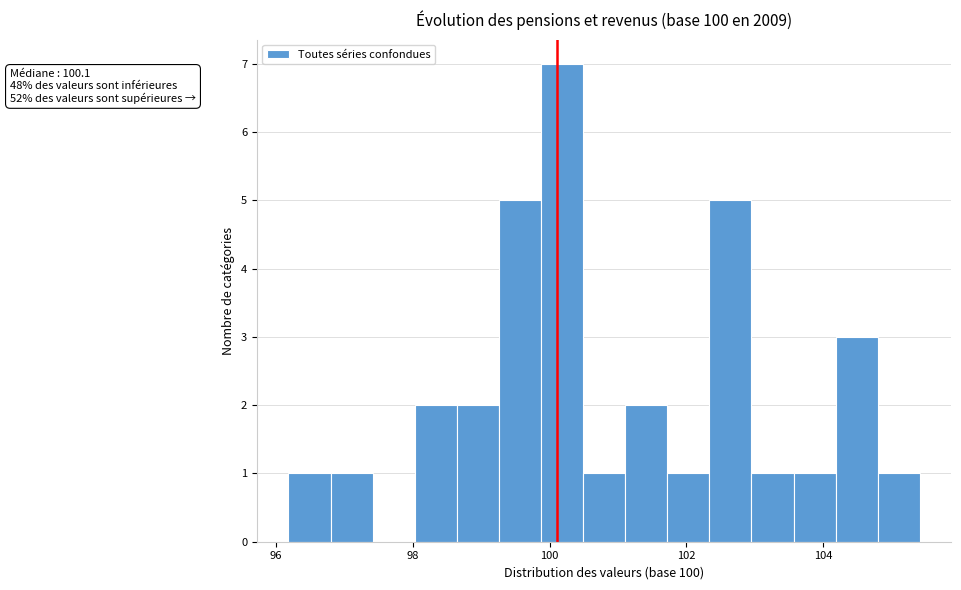

Around what value on the x-axis is the tallest bar? Give the approximate position of its centre, as read against the axis.

100.2